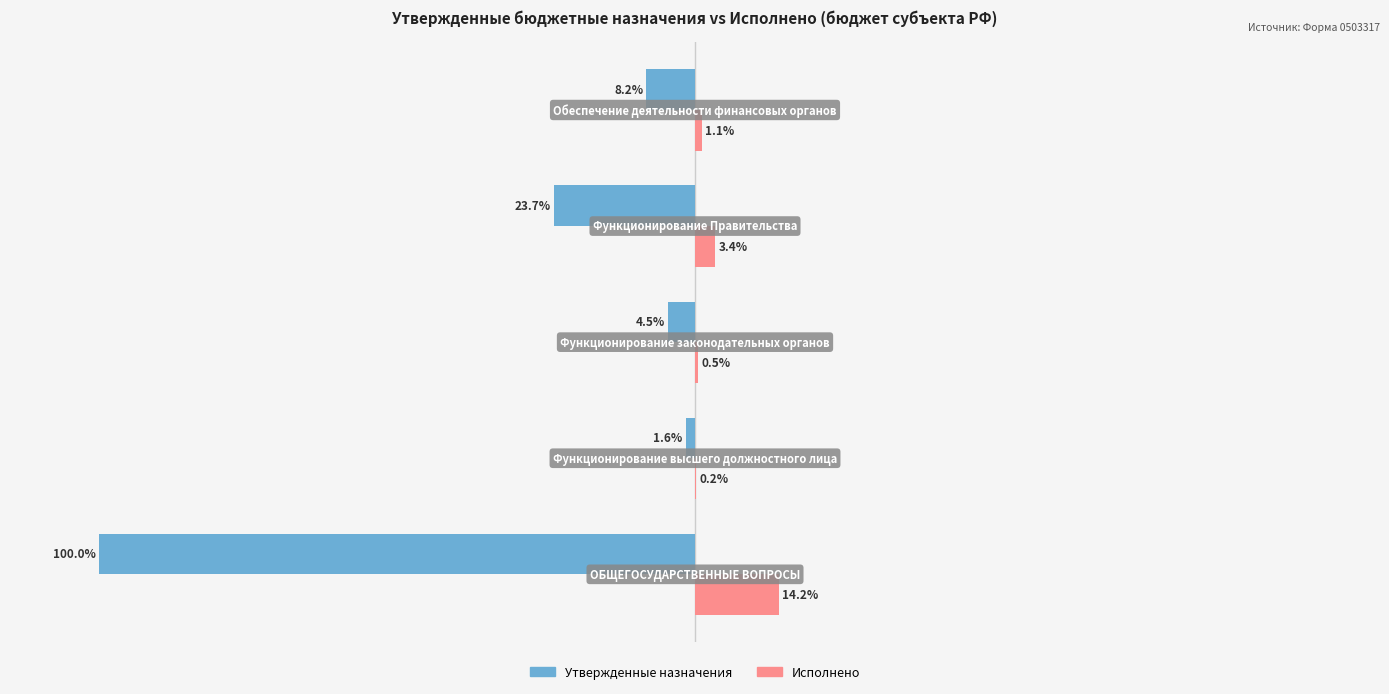

Which series has the largest total across all categories?

Исполнено